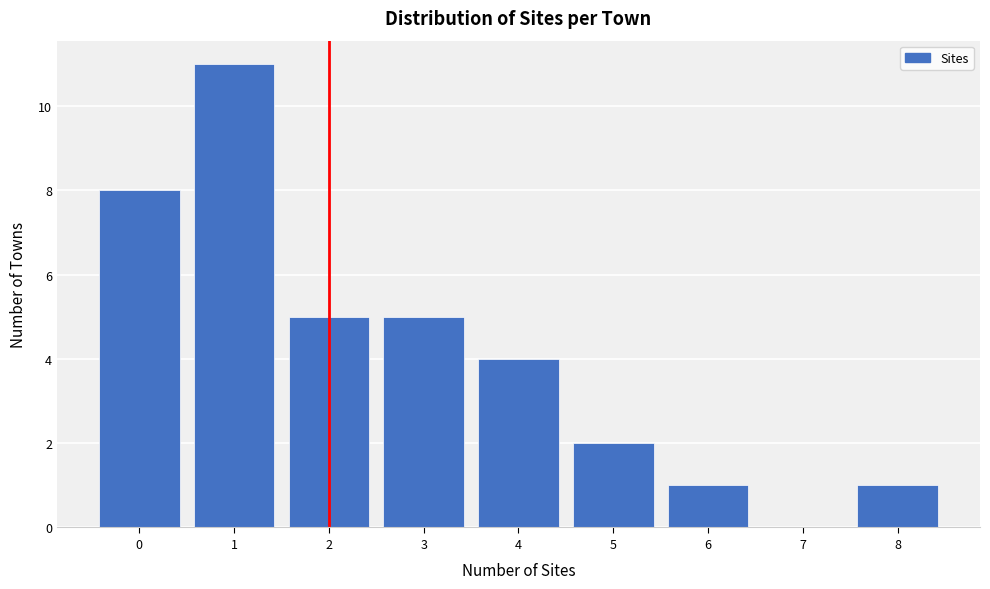

Reading left to right, list every bar in this chart as the range it spans on the x-axis followed by its height. The values are not printed on the chart, so give them approximately, as read against the axis.

-0.5 to 0.5: 8
0.5 to 1.5: 11
1.5 to 2.5: 5
2.5 to 3.5: 5
3.5 to 4.5: 4
4.5 to 5.5: 2
5.5 to 6.5: 1
6.5 to 7.5: 0
7.5 to 8.5: 1